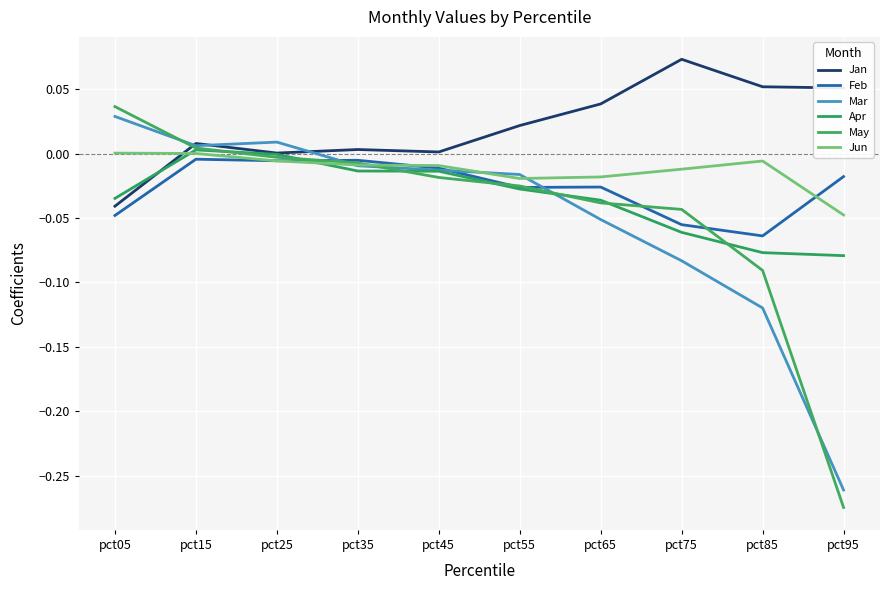

Is it true that Jan equals 0.0 at pct55?

True